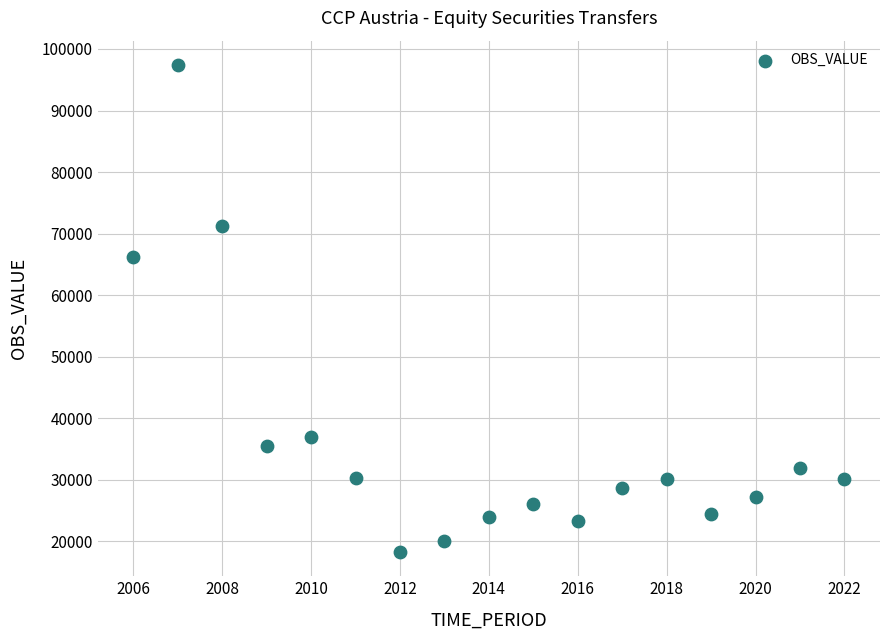

What is the range of X values (max minus min)?

16